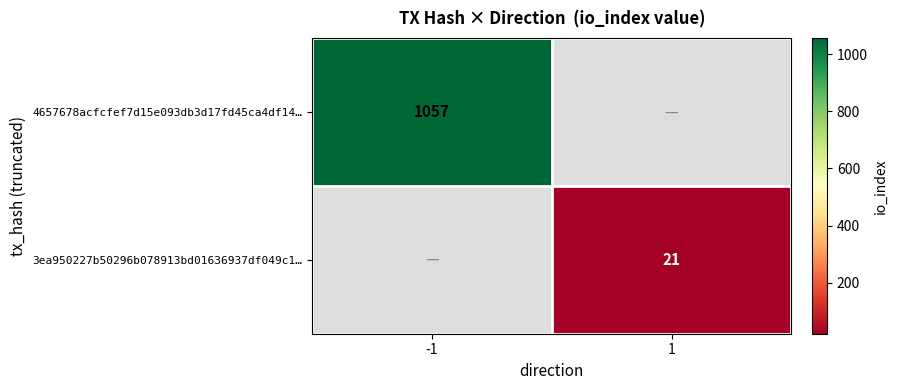

Is the value of 3ea950227b50296b078913bd01636937df049c1… at 1 greater than the value of 4657678acfcfef7d15e093db3d17fd45ca4df14… at -1?

No